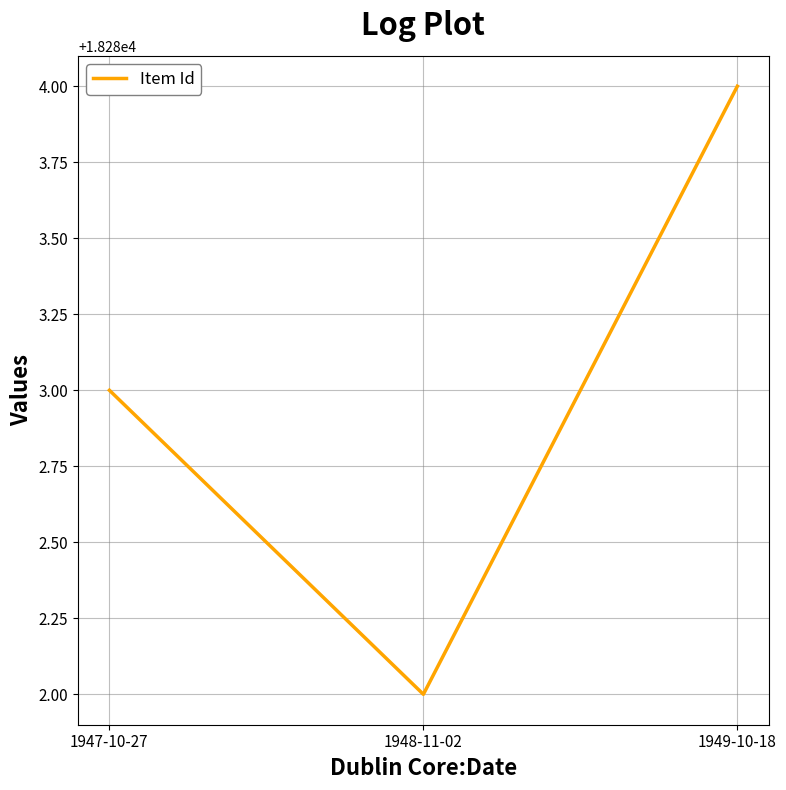

List the labels in order of value, largest first.

1949-10-18, 1947-10-27, 1948-11-02